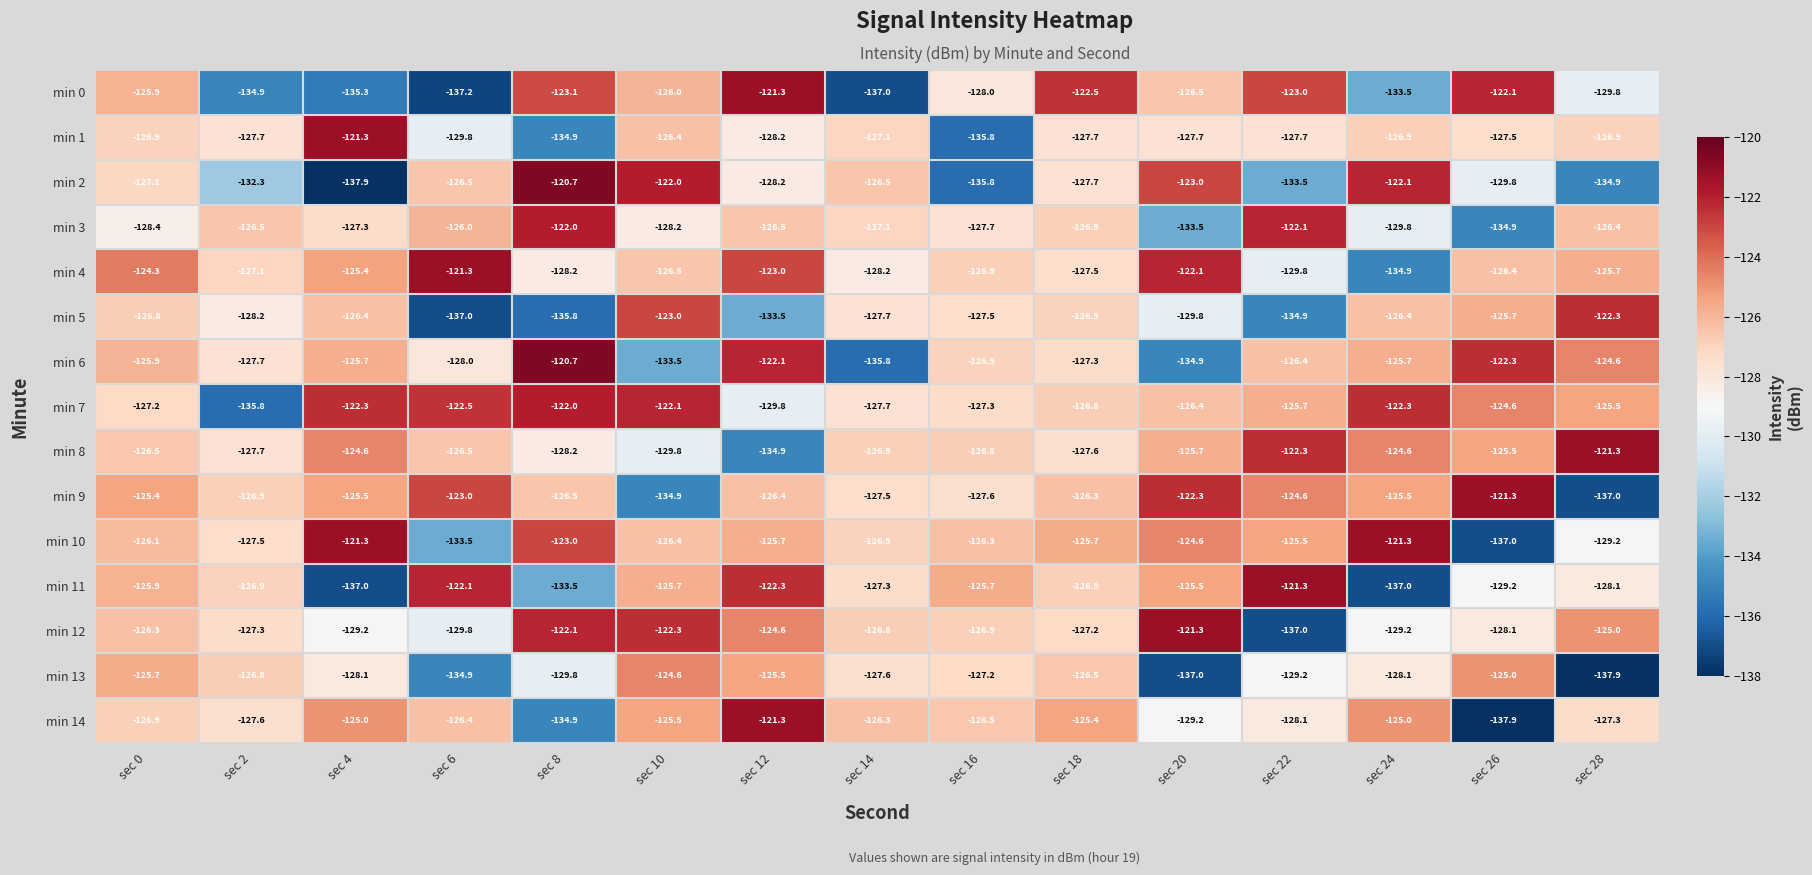

Which series changed the most between sec 12 and sec 26?

min 14